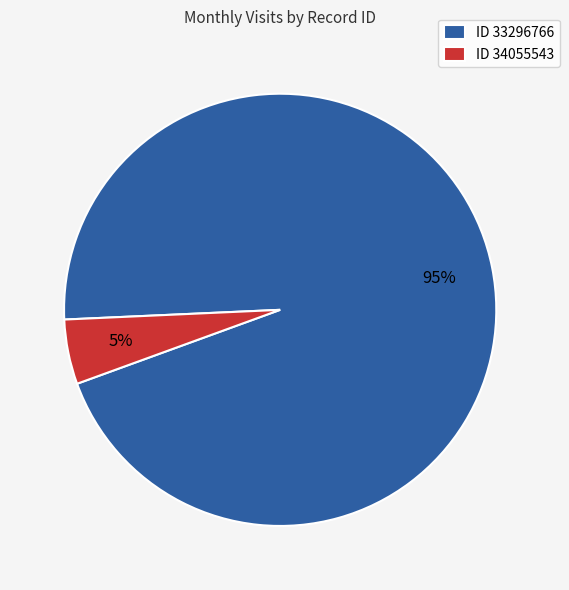

Is the sum of ID 34055543 and ID 33296766 greater than half?

Yes